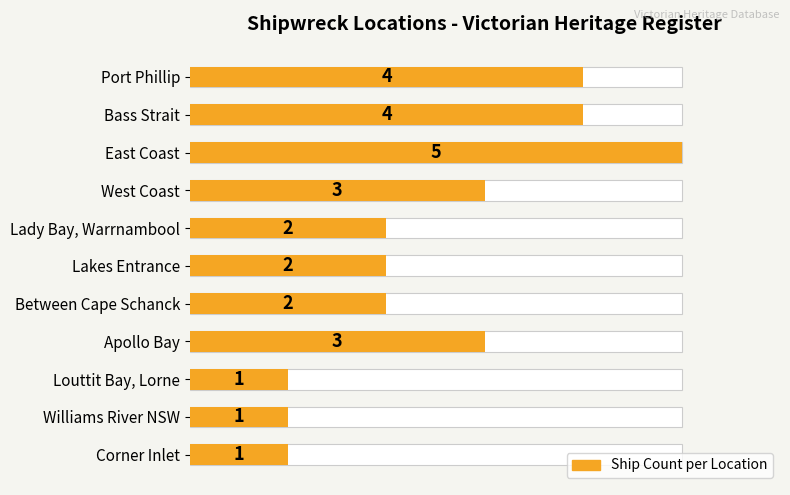

Count the values in the range 1 to 4.

10